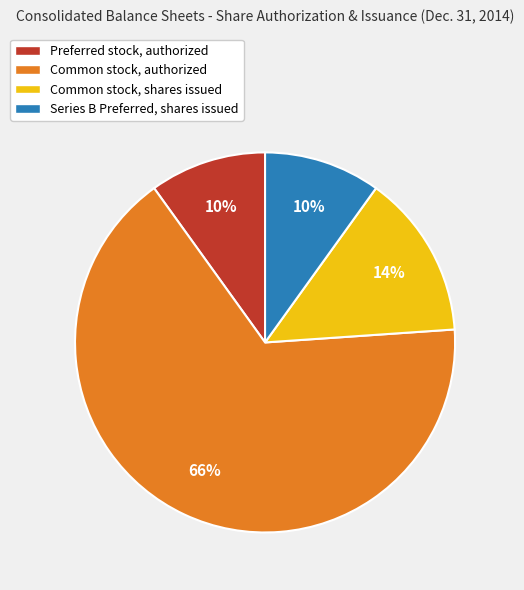

To the nearest percent, what is the difference between the Common stock, shares issued and Series B Preferred, shares issued slice percentages?

4%